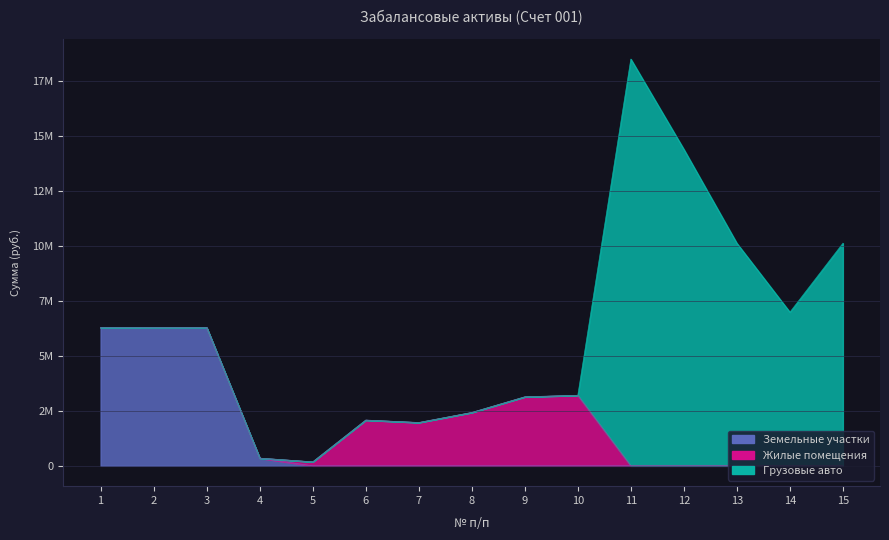

The Земельные участки series shows 0.0 at 7. True or false?

True